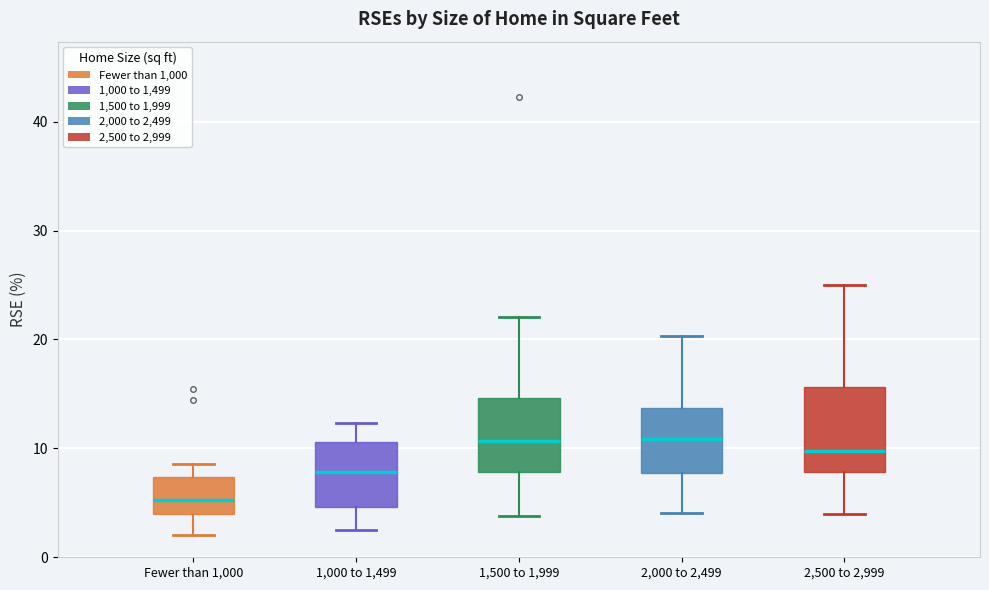

Reading left to right, transcribe this box plot: for each box, give where its median line is, the range the box spans, and where its two whiskers end, as read against the y-axis. The values are not printed on the chart, so give them approximately, as read against the axis.

Fewer than 1,000: median 5, box 4 to 7, whiskers 2 to 9
1,000 to 1,499: median 8, box 5 to 11, whiskers 3 to 12
1,500 to 1,999: median 11, box 8 to 15, whiskers 4 to 22
2,000 to 2,499: median 11, box 8 to 14, whiskers 4 to 20
2,500 to 2,999: median 10, box 8 to 16, whiskers 4 to 25